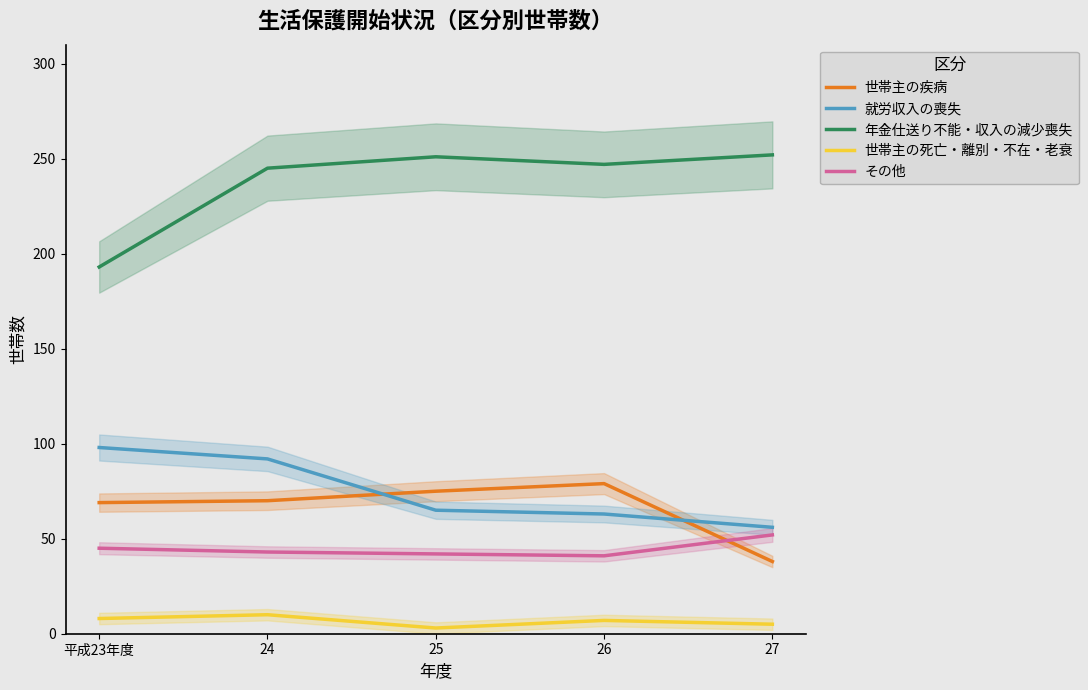

What is the value of the 年金仕送り不能・収入の減少喪失 point at the 3rd from the left?

251